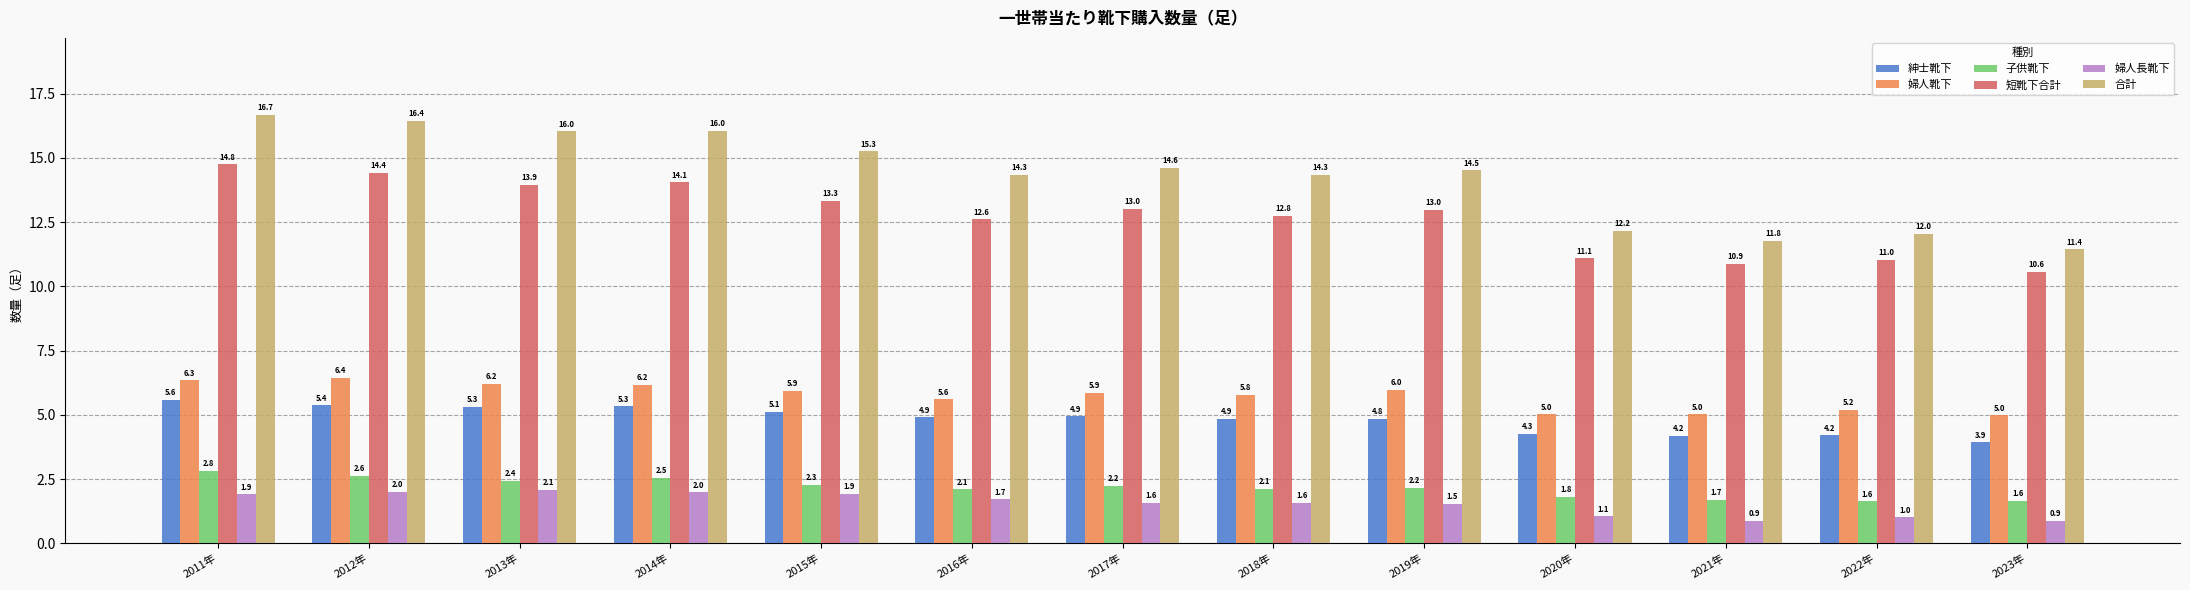

Rank the series by their maximum value, from highest to lowest.

合計, 短靴下合計, 婦人靴下, 紳士靴下, 子供靴下, 婦人長靴下